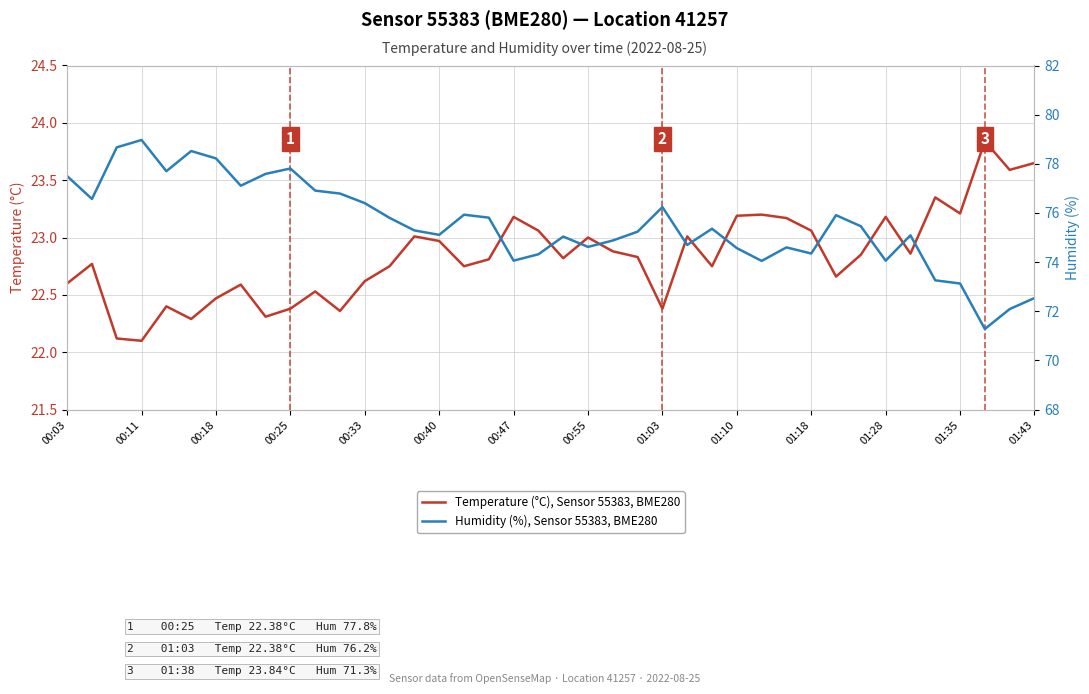

True or false: Humidity (%), Sensor 55383, BME280 and Temperature (°C), Sensor 55383, BME280 intersect in this chart.

False